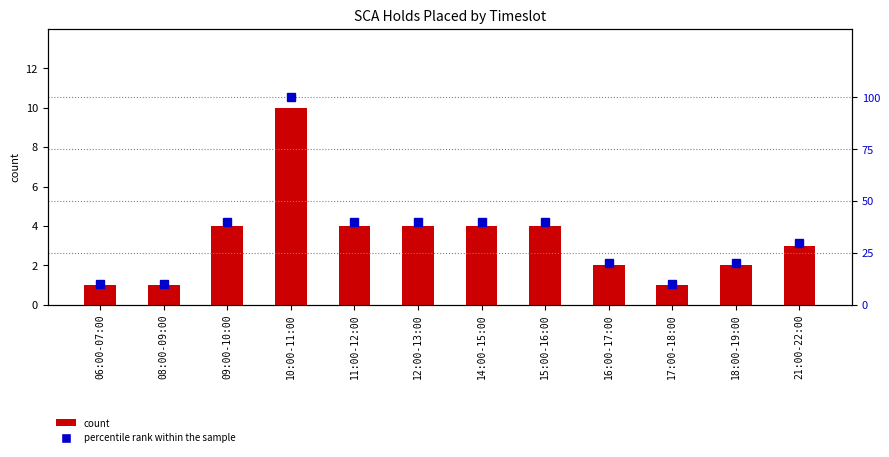

What are all the series names shown in the legend?

count, percentile rank within the sample